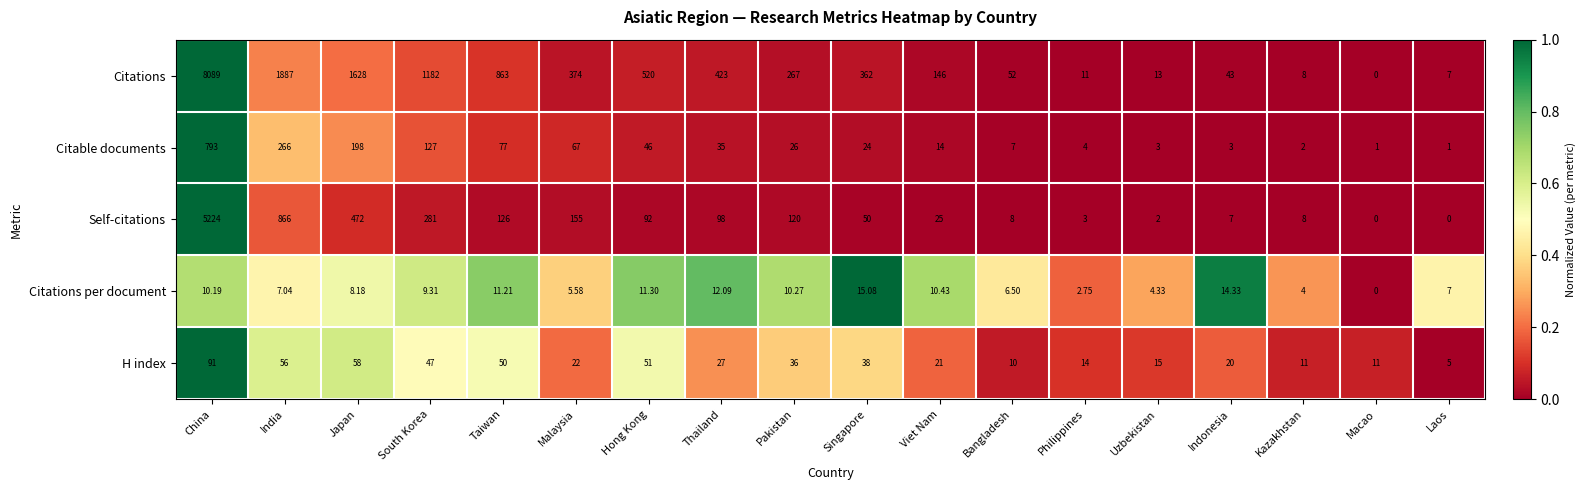

Which series has the widest spread of values?

Citations